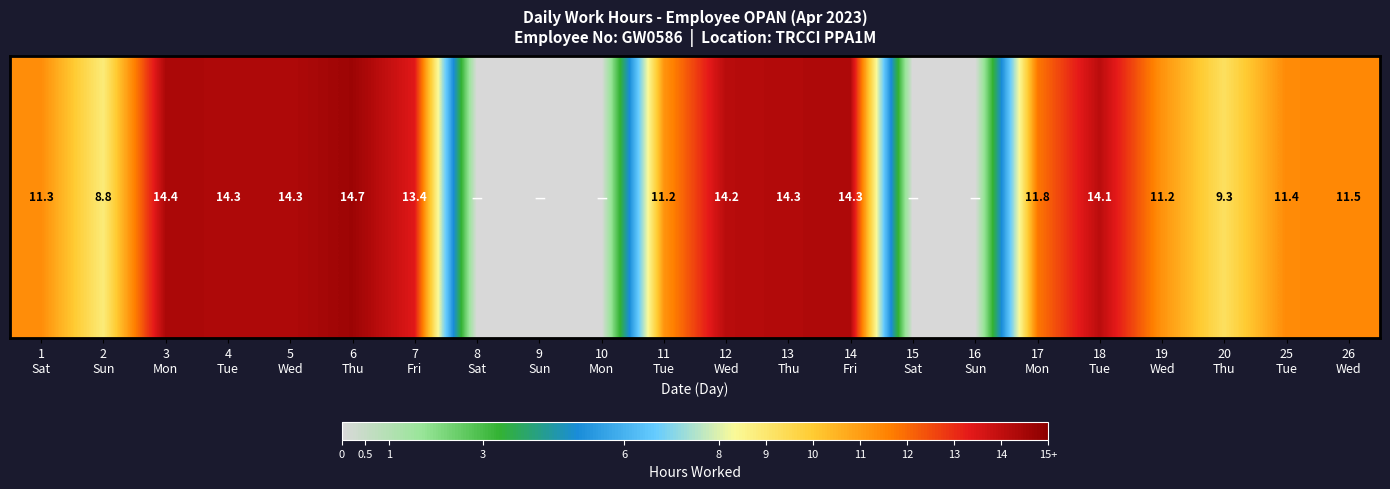

Which has a higher value, 2
Sun or 11
Tue?

11
Tue